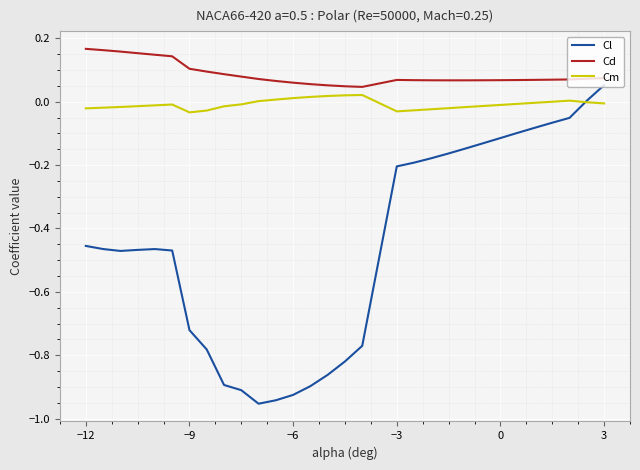

List the series in order of their overall mean, highest first.

Cd, Cm, Cl